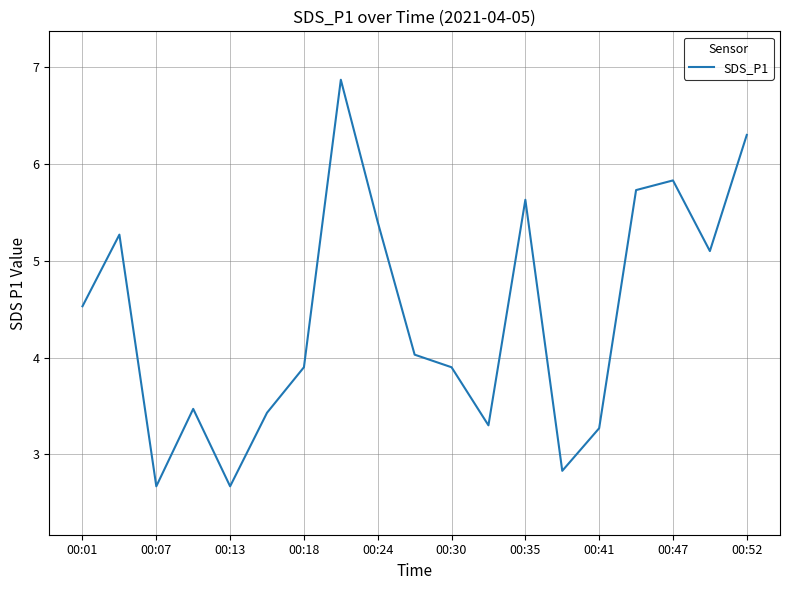

How many interior local peaks (higher than both neighbors) does the data have?

5